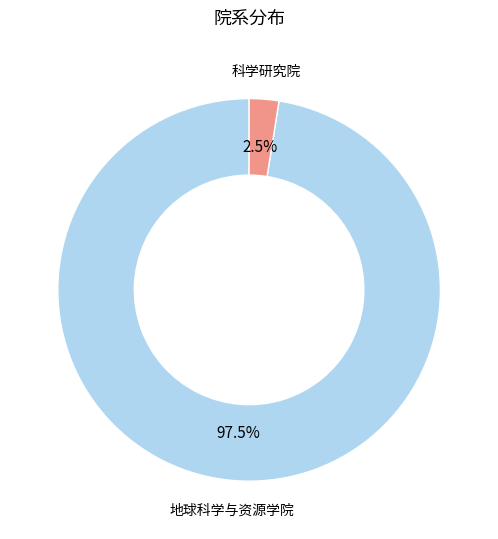

Is there a majority slice in this chart?

Yes